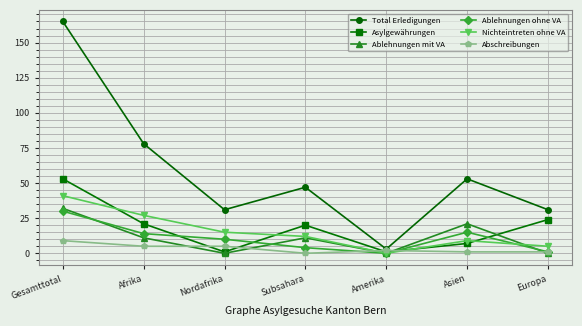

What is the label of the 2nd point from the left?

Afrika